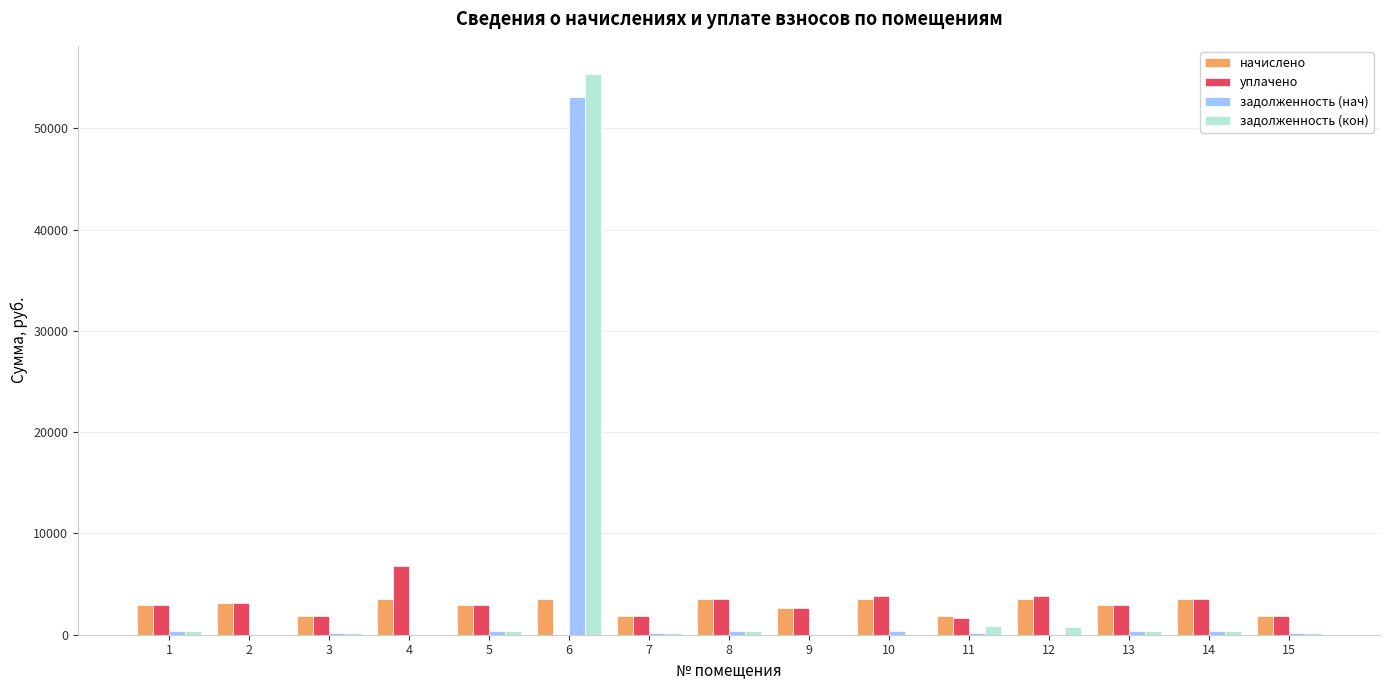

Which series changed the most between 6 and 8?

задолженность (кон)